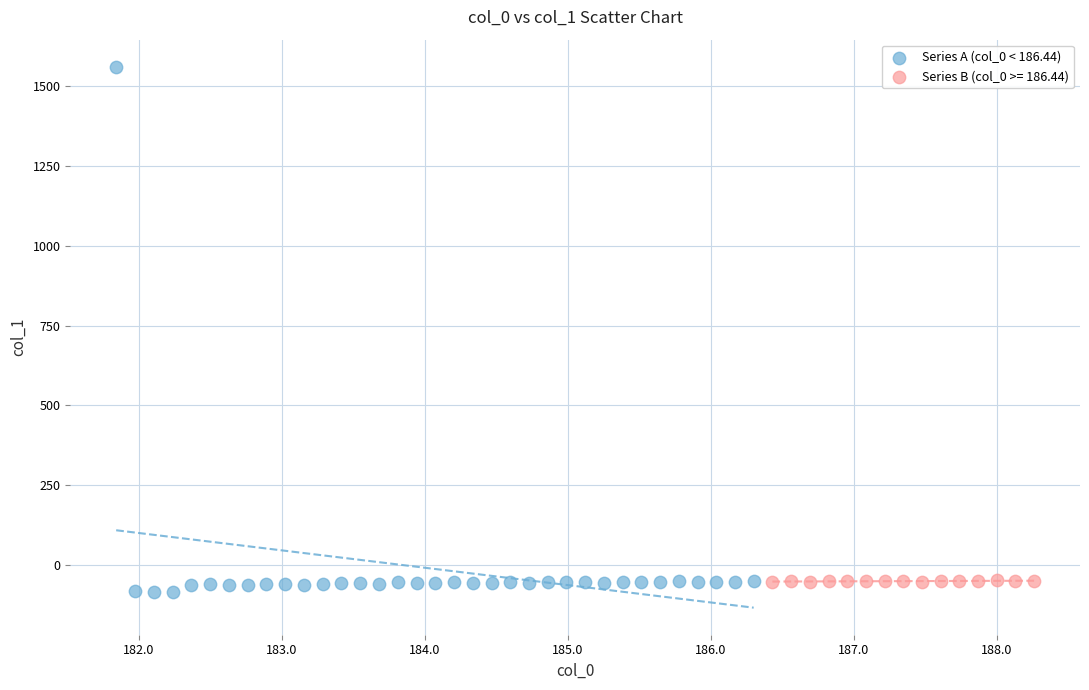

Which series has the largest Y range (max minus min)?

Series A (col_0 < 186.44)